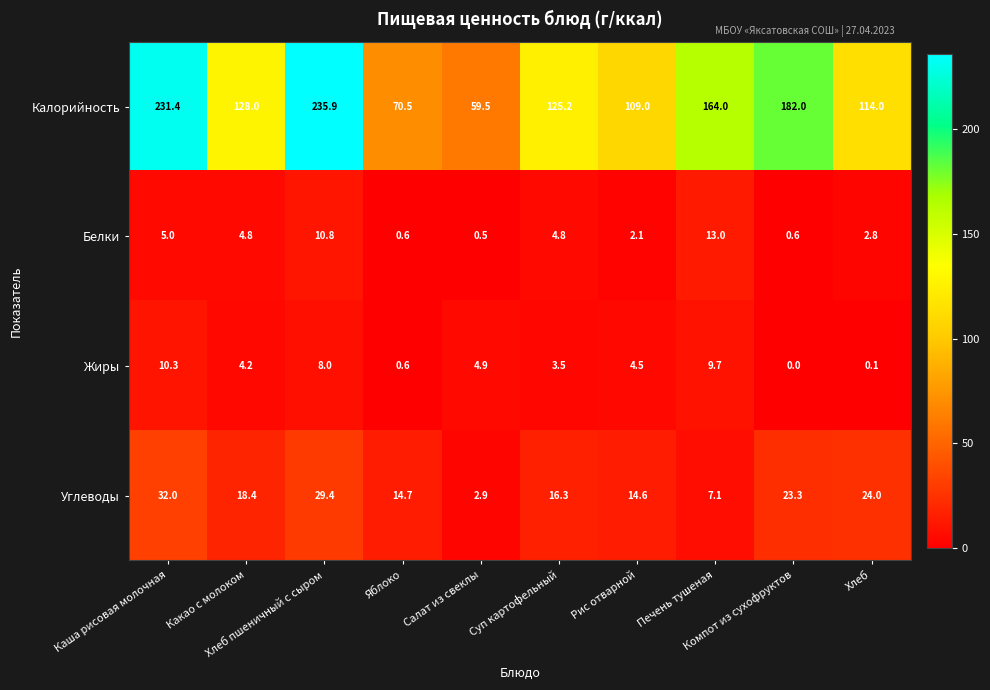

List the series in order of their peak value, highest first.

Калорийность, Углеводы, Белки, Жиры